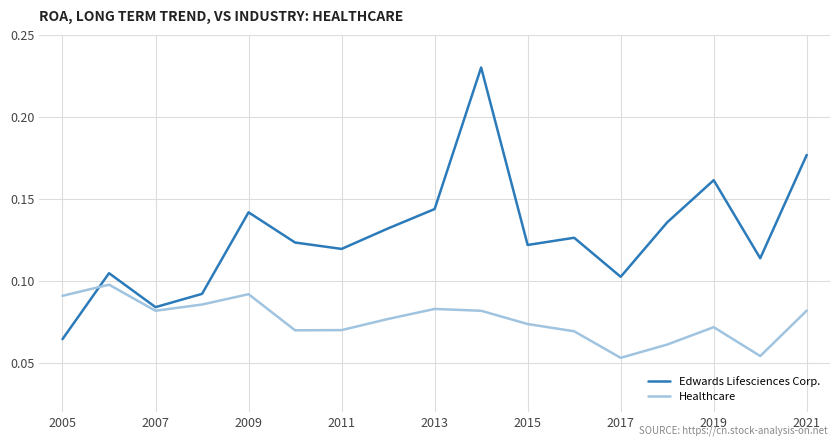

Rank the series by their maximum value, from lowest to highest.

Healthcare, Edwards Lifesciences Corp.